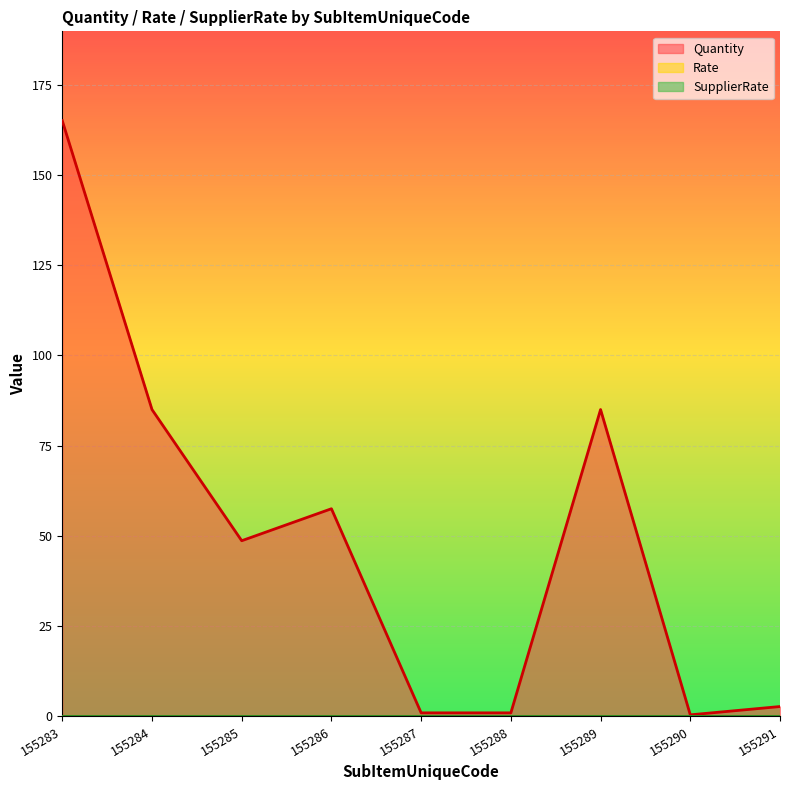

List the labels in order of SupplierRate value, smallest first.

155283, 155284, 155285, 155286, 155287, 155288, 155289, 155290, 155291